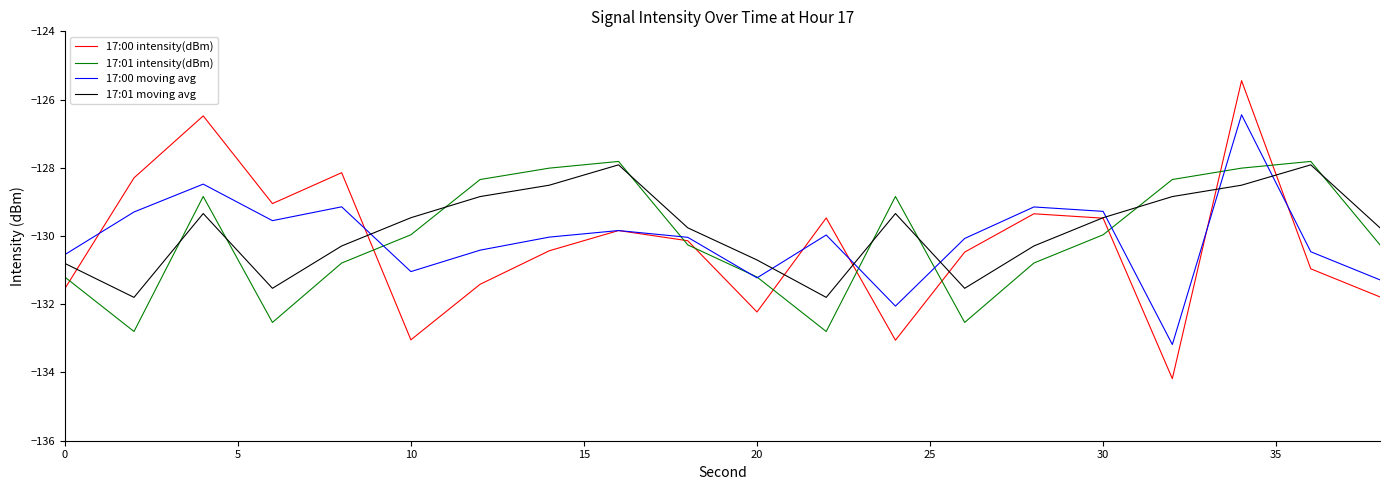

What is the minimum value for 17:01 moving avg?

-131.8